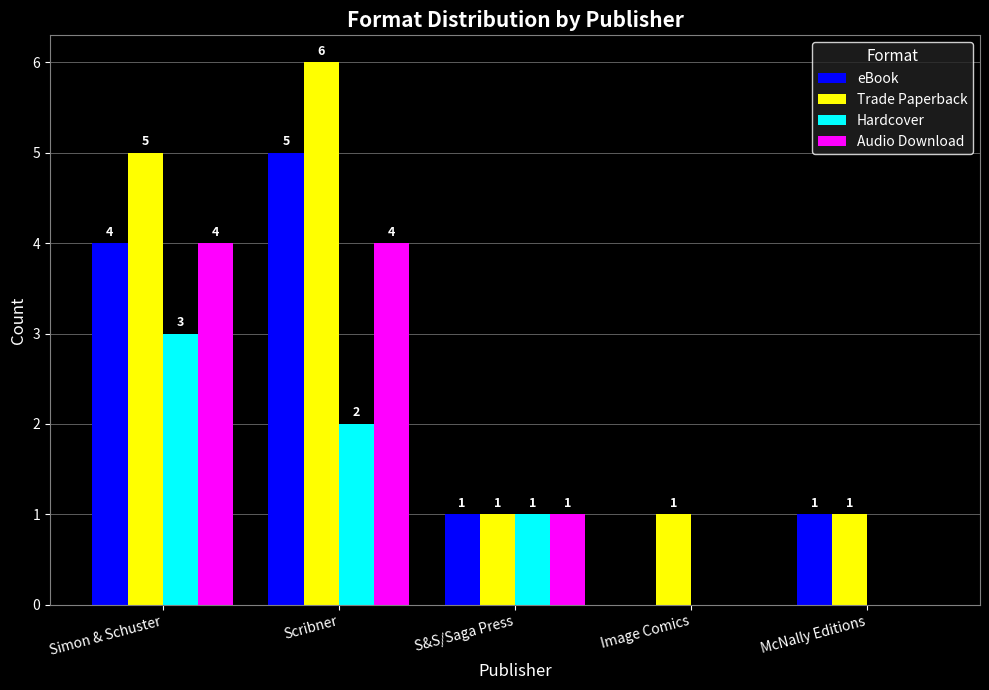

At which label is Hardcover closest to 1?

S&S/Saga Press